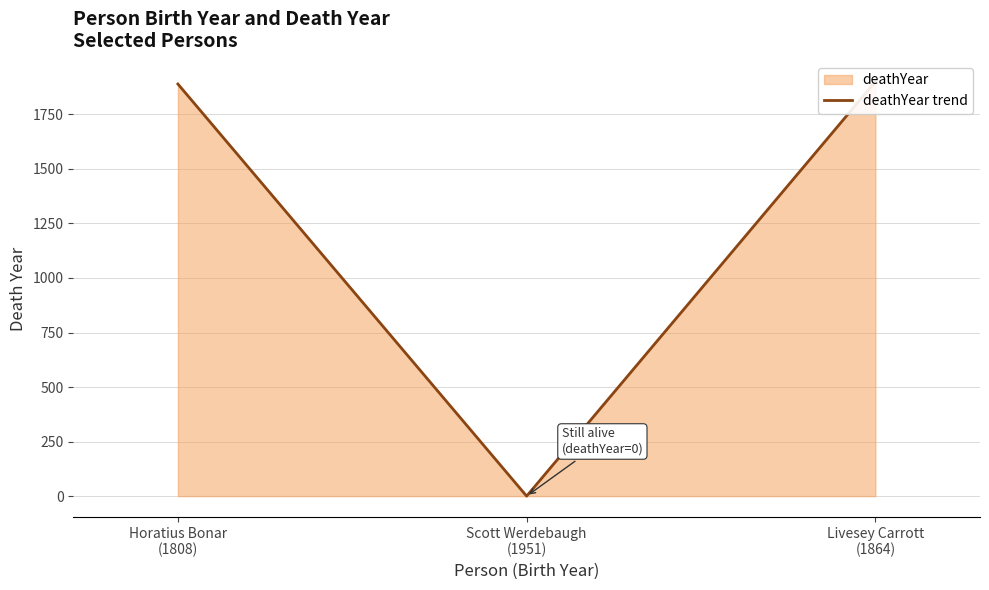

Reading left to right, list all the values displayed in this chart.

1889	0	1900